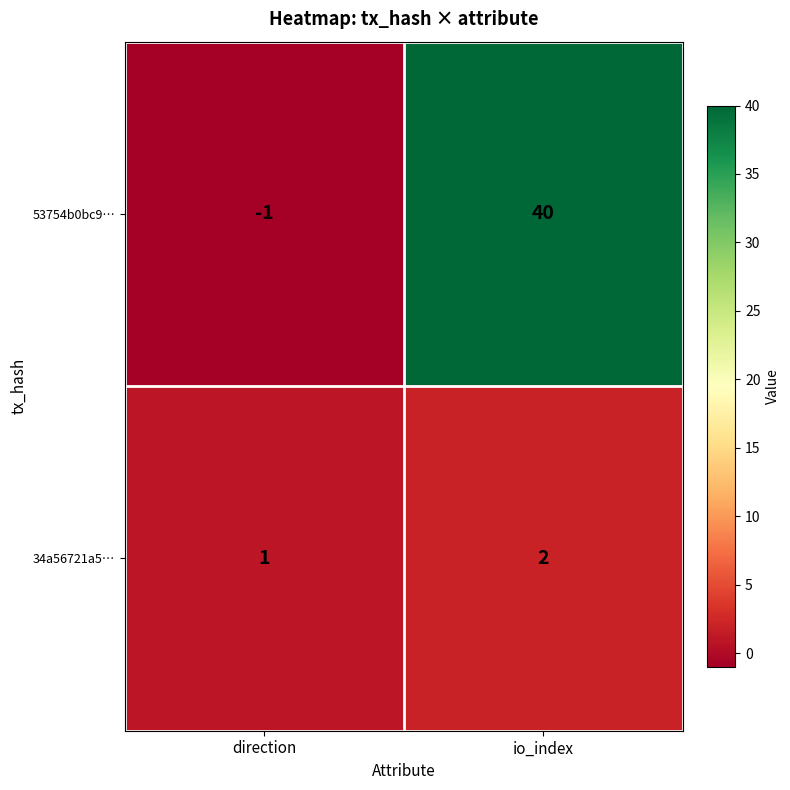

At which label is 34a56721a5… closest to 1?

direction